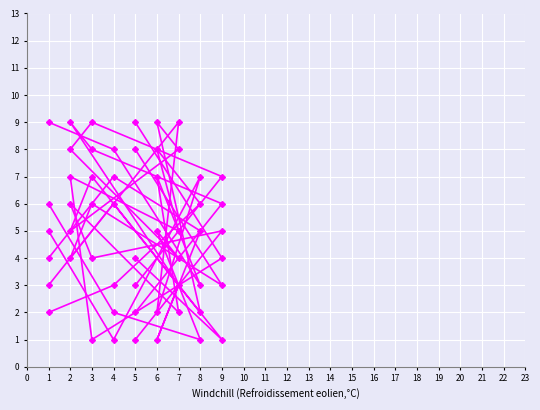

How many times do col_4 and col_5 cross each other?

7